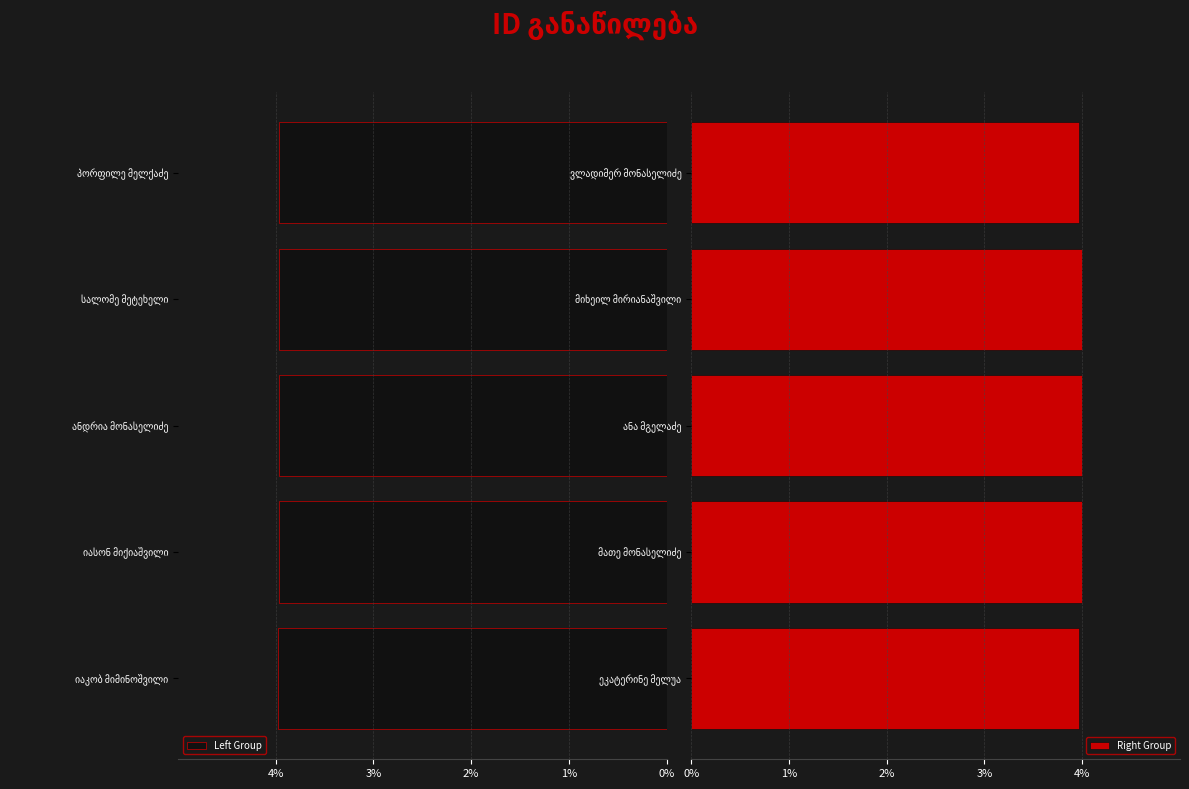

What is the average value of the Right Group series?

4.0